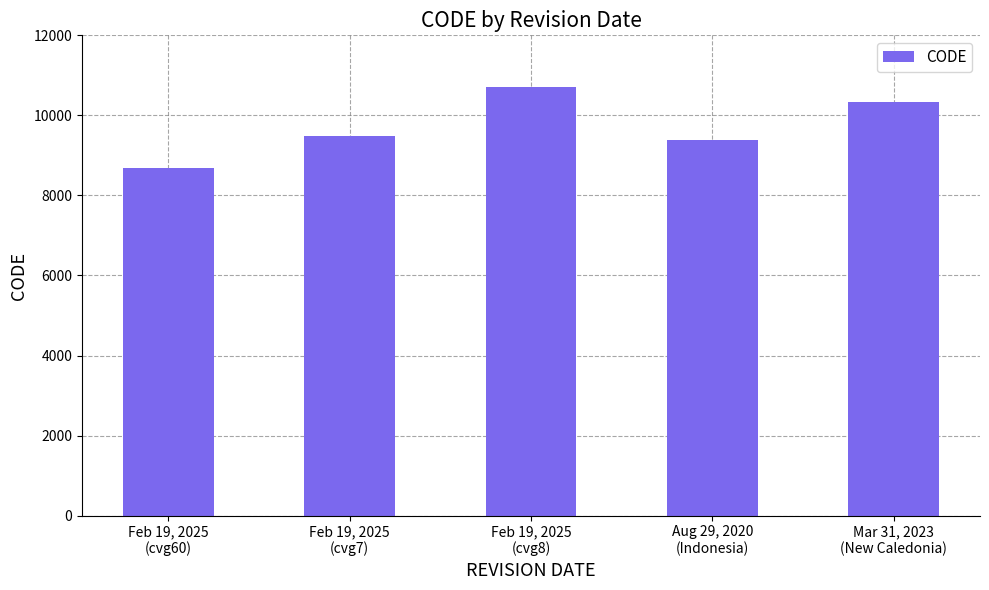

Between Feb 19, 2025
(cvg7) and Feb 19, 2025
(cvg8), which is larger?

Feb 19, 2025
(cvg8)